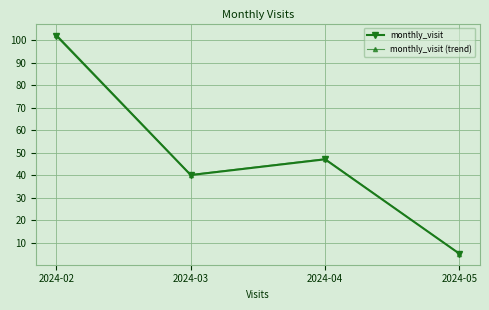

Is it true that monthly_visit equals 16.0 at 2024-03?

False